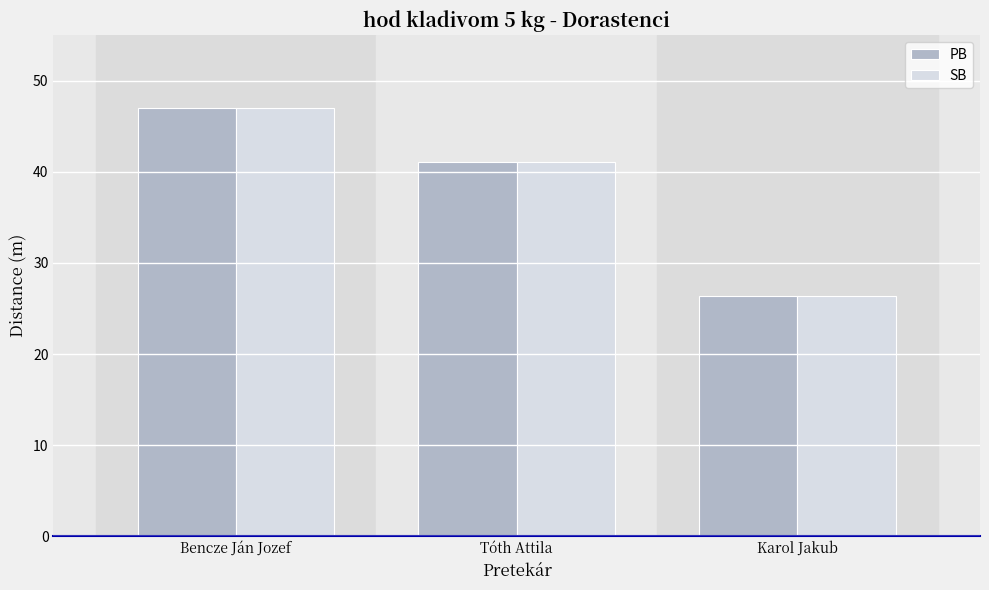

Where does the SB series first go above 41?

Bencze Ján Jozef